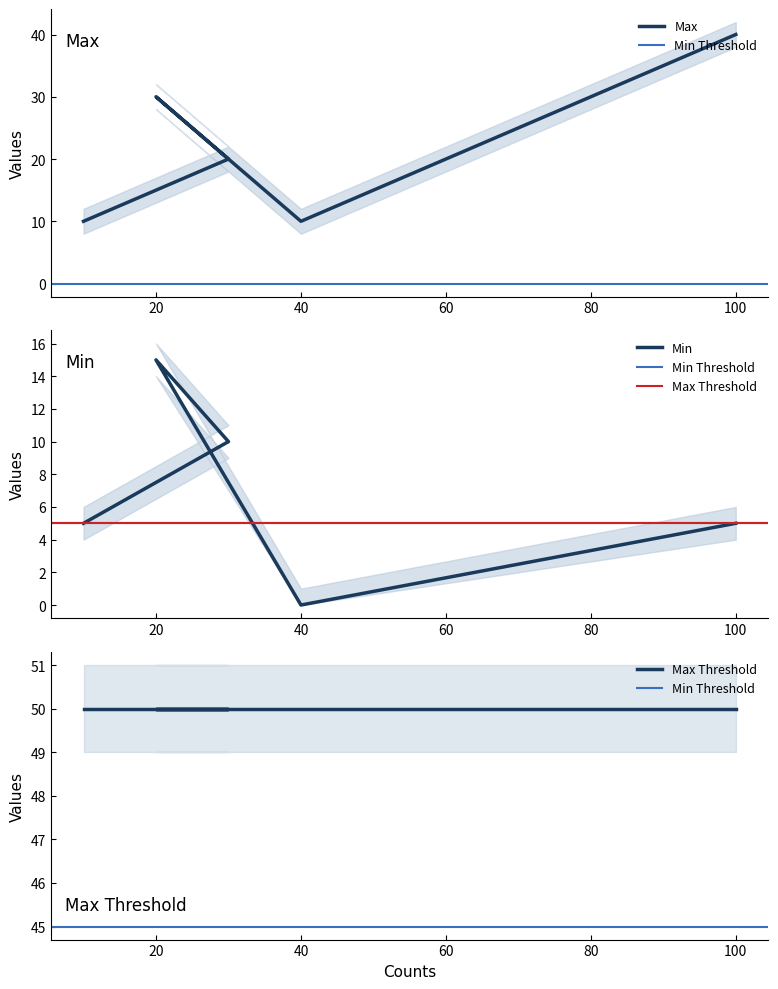

True or false: Max and Min intersect in this chart.

False